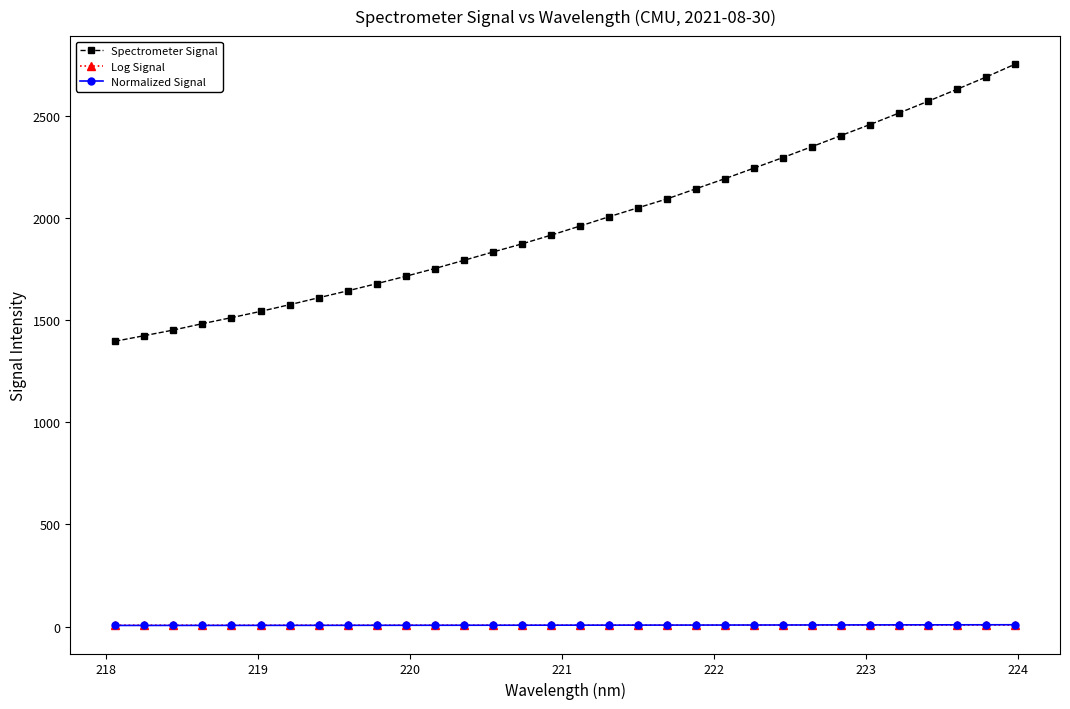

True or false: Log Signal and Spectrometer Signal intersect in this chart.

False